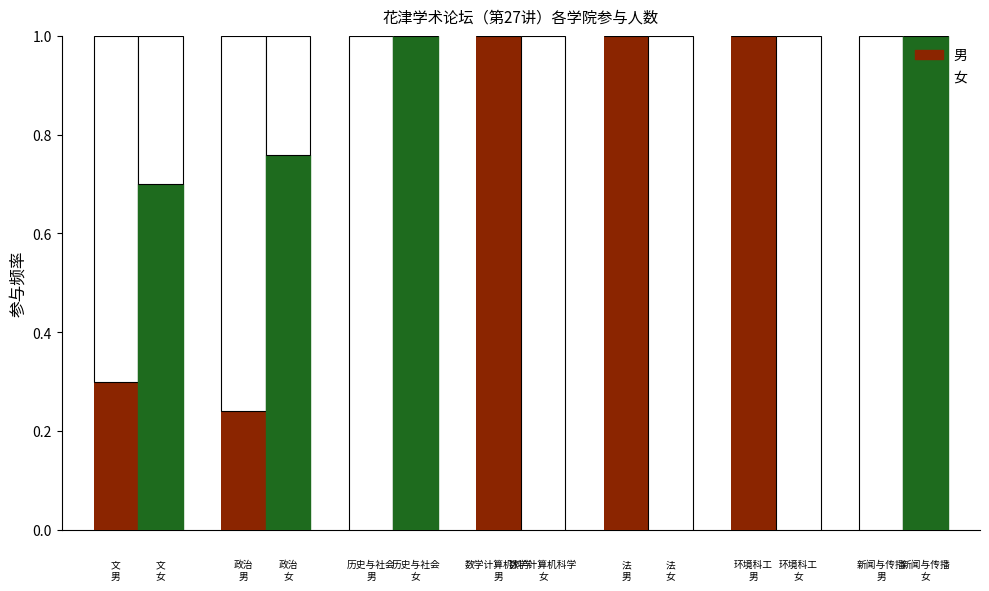

What is the highest value of the 女 series?

1.0